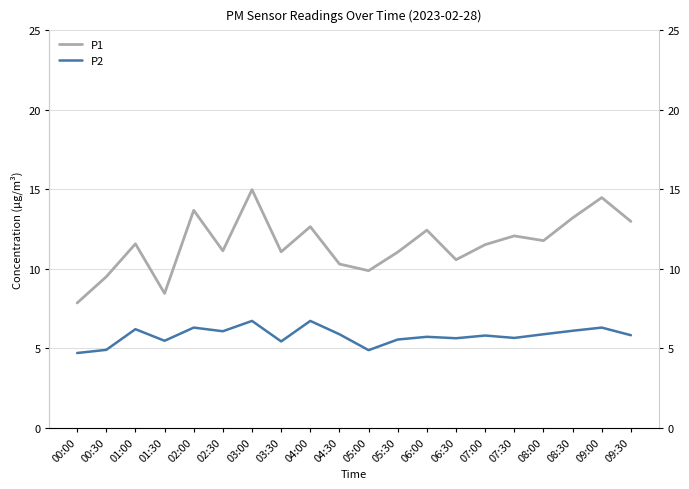

True or false: P2 and P1 cross at least once.

False